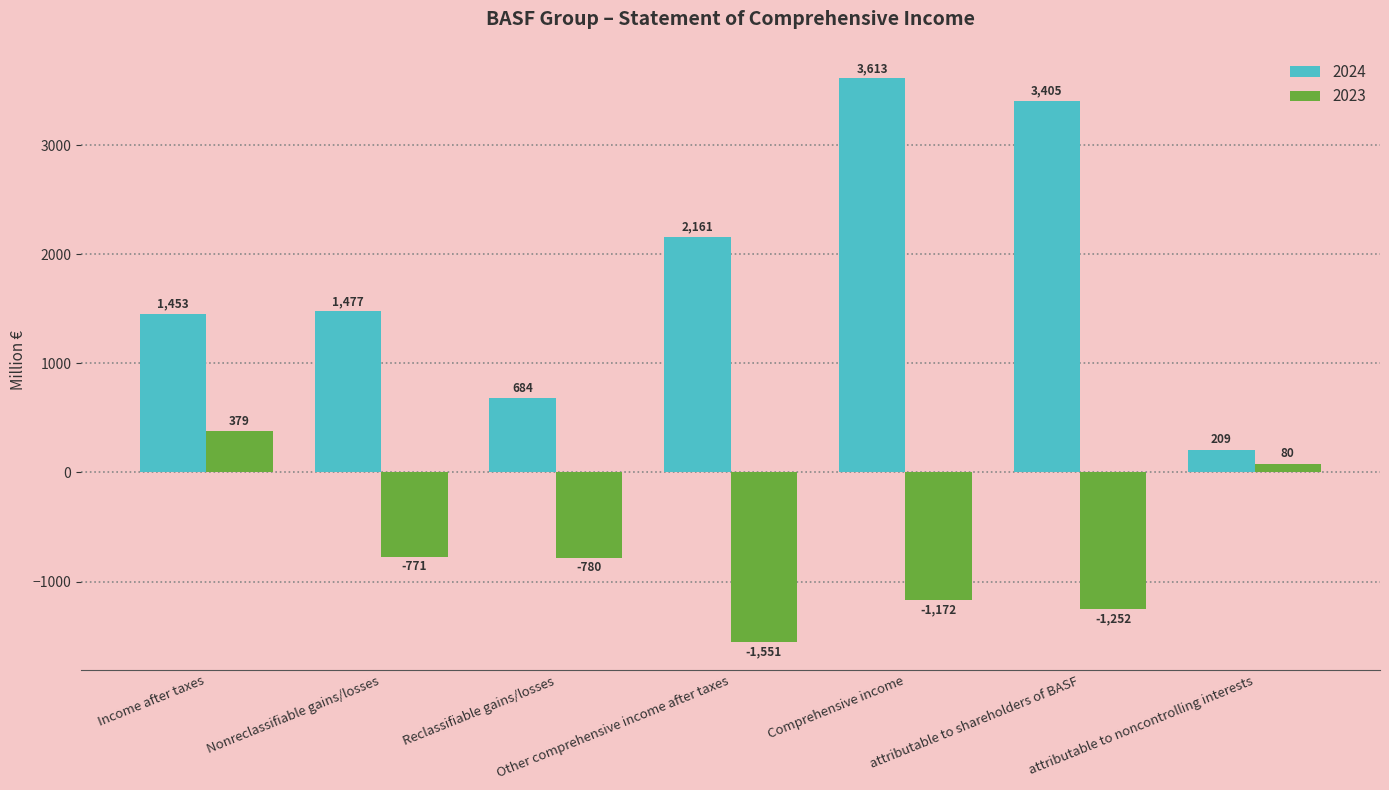

Reading left to right, what are all the values shown in this chart?

2024: Income after taxes=1453	Nonreclassifiable gains/losses=1477	Reclassifiable gains/losses=684	Other comprehensive income after taxes=2161	Comprehensive income=3613	attributable to shareholders of BASF=3405	attributable to noncontrolling interests=209
2023: Income after taxes=379	Nonreclassifiable gains/losses=-771	Reclassifiable gains/losses=-780	Other comprehensive income after taxes=-1551	Comprehensive income=-1172	attributable to shareholders of BASF=-1252	attributable to noncontrolling interests=80